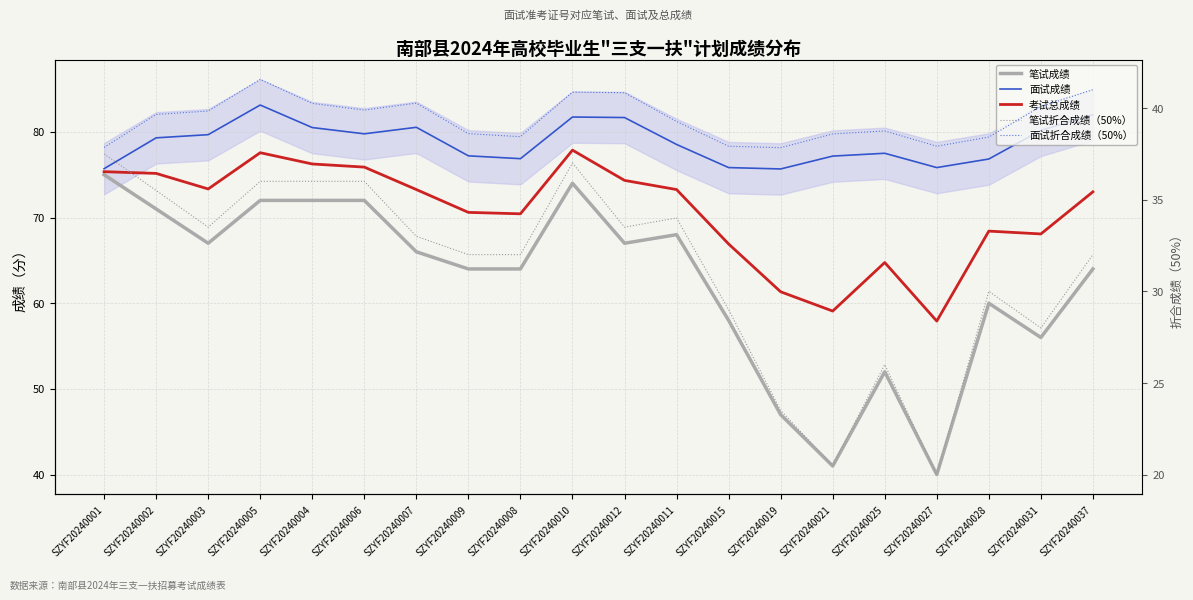

Reading left to right, what are all the values shown in this chart?

笔试成绩: SZYF20240001=75.0	SZYF20240002=71.0	SZYF20240003=67.0	SZYF20240005=72.0	SZYF20240004=72.0	SZYF20240006=72.0	SZYF20240007=66.0	SZYF20240009=64.0	SZYF20240008=64.0	SZYF20240010=74.0	SZYF20240012=67.0	SZYF20240011=68.0	SZYF20240015=58.0	SZYF20240019=47.0	SZYF20240021=41.0	SZYF20240025=52.0	SZYF20240027=40.0	SZYF20240028=60.0	SZYF20240031=56.0	SZYF20240037=64.0
面试成绩: SZYF20240001=75.7	SZYF20240002=79.3	SZYF20240003=79.7	SZYF20240005=83.1	SZYF20240004=80.5	SZYF20240006=79.8	SZYF20240007=80.5	SZYF20240009=77.2	SZYF20240008=76.9	SZYF20240010=81.7	SZYF20240012=81.7	SZYF20240011=78.5	SZYF20240015=75.8	SZYF20240019=75.7	SZYF20240021=77.2	SZYF20240025=77.5	SZYF20240027=75.8	SZYF20240028=76.8	SZYF20240031=80.2	SZYF20240037=82.0
考试总成绩: SZYF20240001=75.3	SZYF20240002=75.2	SZYF20240003=73.3	SZYF20240005=77.6	SZYF20240004=76.2	SZYF20240006=75.9	SZYF20240007=73.3	SZYF20240009=70.6	SZYF20240008=70.4	SZYF20240010=77.9	SZYF20240012=74.3	SZYF20240011=73.3	SZYF20240015=66.9	SZYF20240019=61.3	SZYF20240021=59.1	SZYF20240025=64.8	SZYF20240027=57.9	SZYF20240028=68.4	SZYF20240031=68.1	SZYF20240037=73.0
笔试折合成绩（50%）: SZYF20240001=37.5	SZYF20240002=35.5	SZYF20240003=33.5	SZYF20240005=36.0	SZYF20240004=36.0	SZYF20240006=36.0	SZYF20240007=33.0	SZYF20240009=32.0	SZYF20240008=32.0	SZYF20240010=37.0	SZYF20240012=33.5	SZYF20240011=34.0	SZYF20240015=29.0	SZYF20240019=23.5	SZYF20240021=20.5	SZYF20240025=26.0	SZYF20240027=20.0	SZYF20240028=30.0	SZYF20240031=28.0	SZYF20240037=32.0
面试折合成绩（50%）: SZYF20240001=37.9	SZYF20240002=39.6	SZYF20240003=39.8	SZYF20240005=41.6	SZYF20240004=40.2	SZYF20240006=39.9	SZYF20240007=40.3	SZYF20240009=38.6	SZYF20240008=38.4	SZYF20240010=40.9	SZYF20240012=40.8	SZYF20240011=39.3	SZYF20240015=37.9	SZYF20240019=37.8	SZYF20240021=38.6	SZYF20240025=38.8	SZYF20240027=37.9	SZYF20240028=38.4	SZYF20240031=40.1	SZYF20240037=41.0